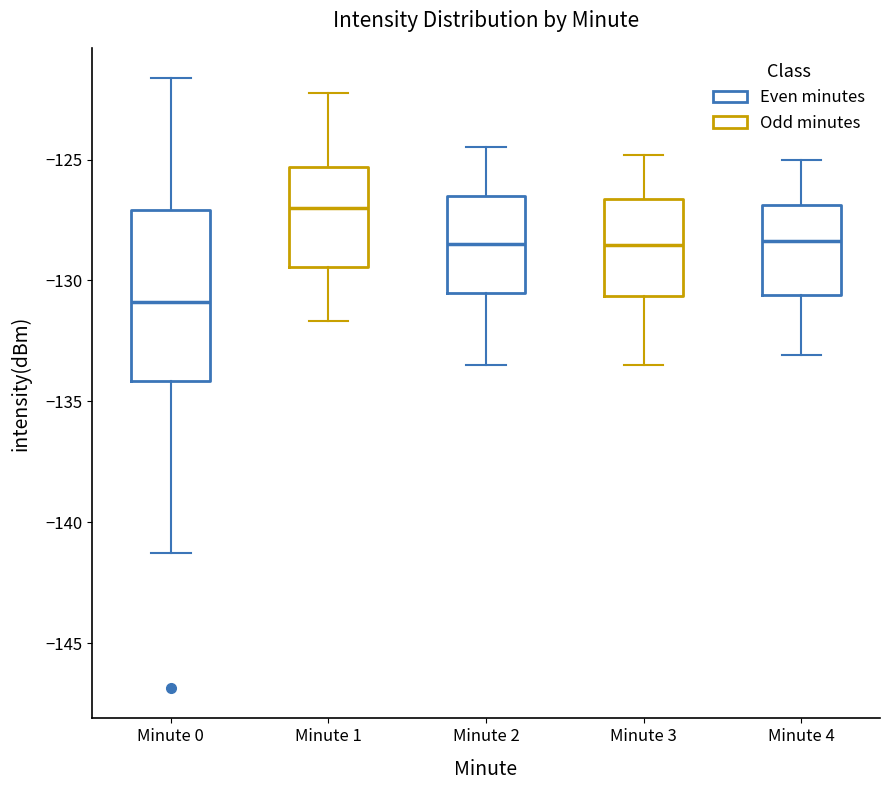

Which box has the lowest median line?

Minute 0